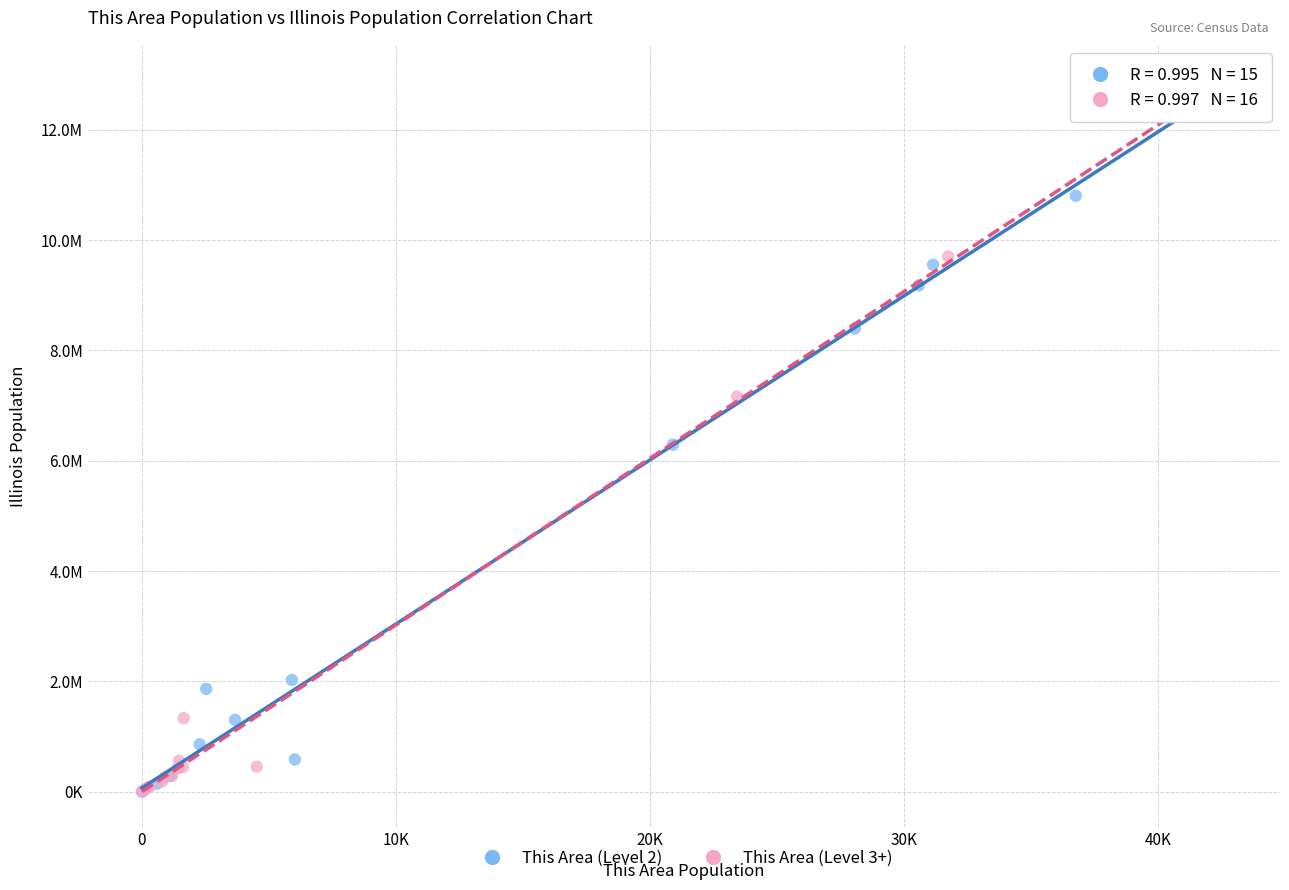

What are all the series names shown in the legend?

This Area (Level 2), This Area (Level 3+)